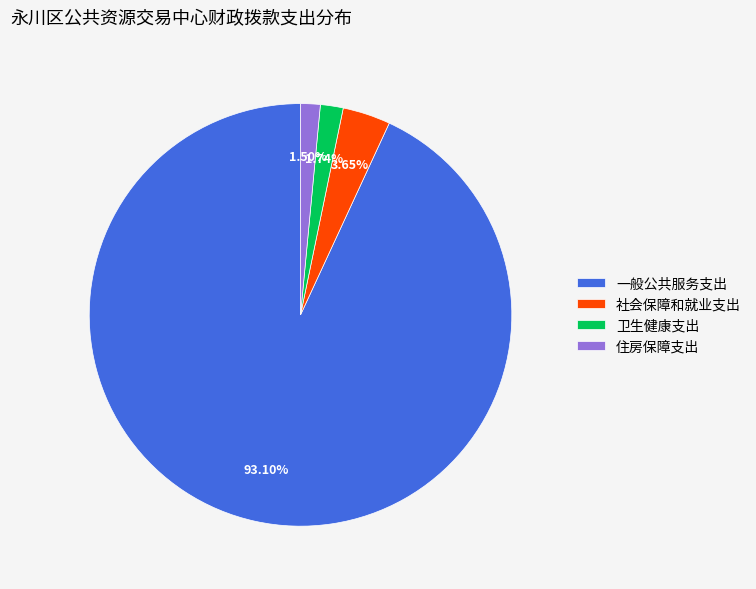

Which category accounts for the majority?

一般公共服务支出